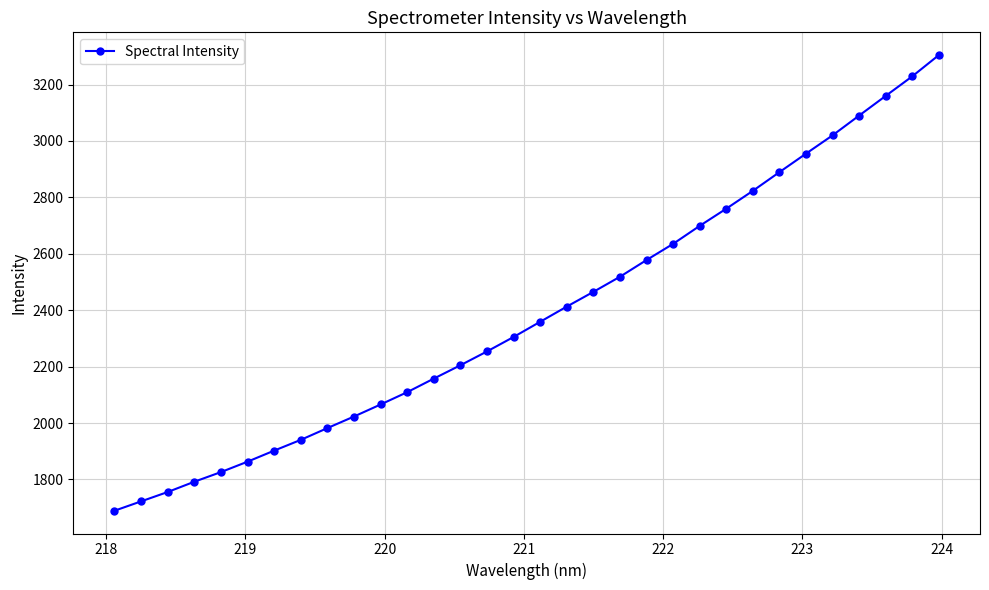

What is the difference between the maximum and minimum values?

1615.4